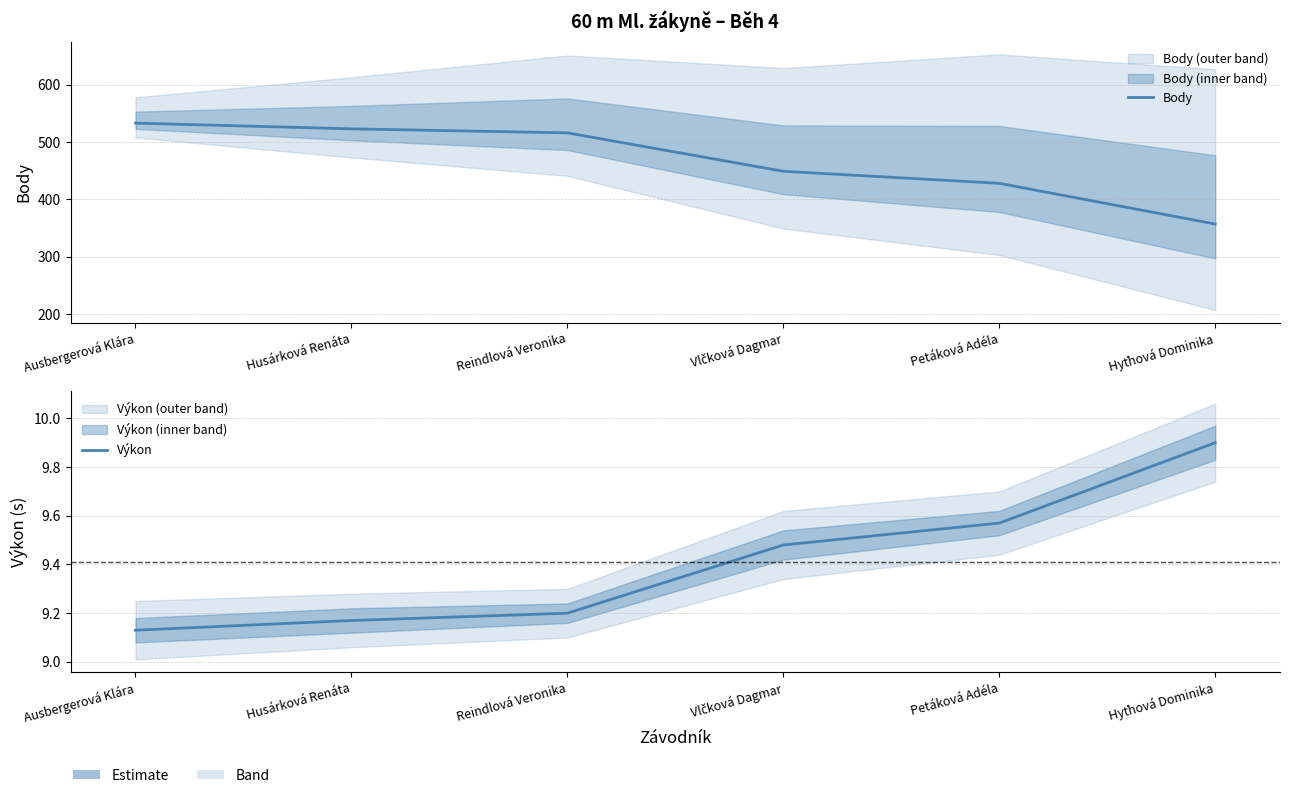

Is the value of Výkon at Husárková Renáta greater than the value of Body at Vlčková Dagmar?

No